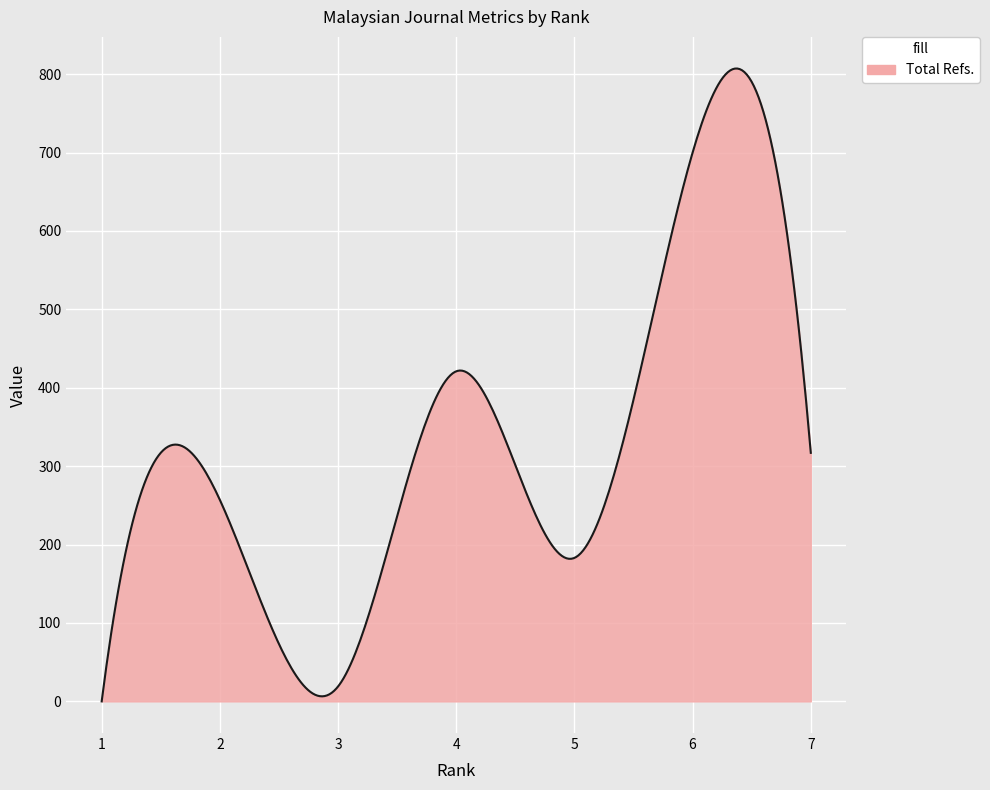

Does the chart have visible grid lines?

Yes